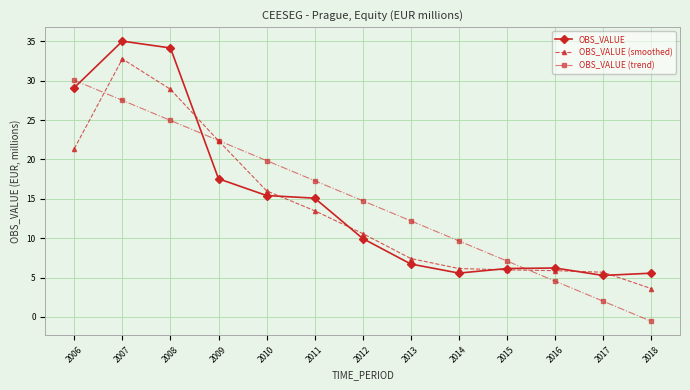

The value of OBS_VALUE at 2013 is 6.7. True or false?

True